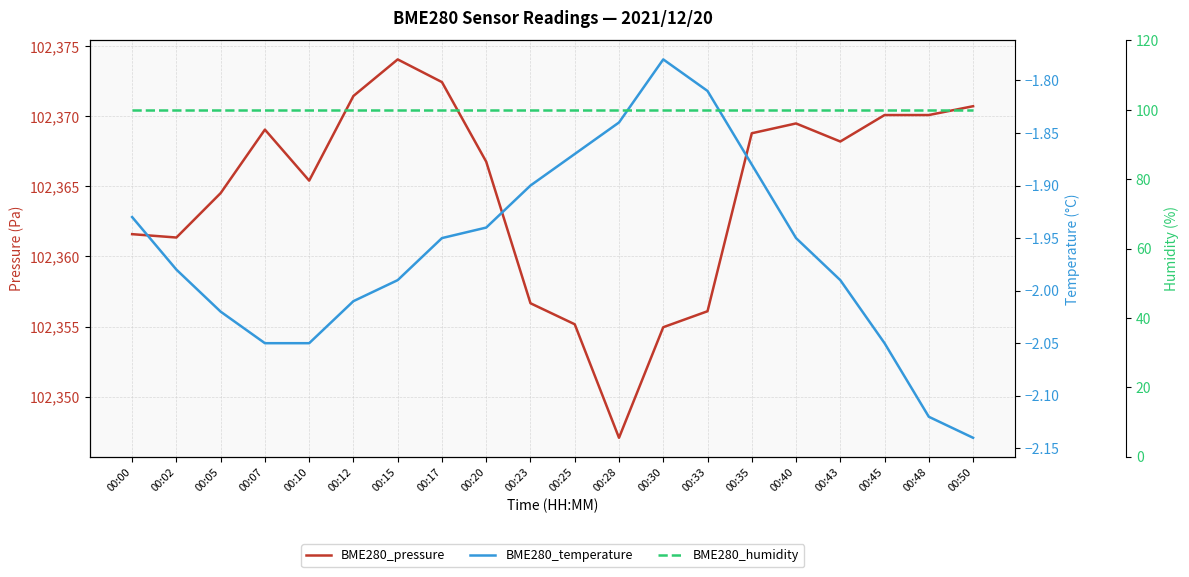

Reading left to right, transcribe all the data shown in this chart.

BME280_pressure: 102361.6	102361.4	102364.5	102369.1	102365.4	102371.4	102374.1	102372.4	102366.8	102356.7	102355.2	102347.1	102354.9	102356.1	102368.8	102369.5	102368.2	102370.1	102370.1	102370.7
BME280_temperature: -1.9	-2.0	-2.0	-2.0	-2.0	-2.0	-2.0	-1.9	-1.9	-1.9	-1.9	-1.8	-1.8	-1.8	-1.9	-1.9	-2.0	-2.0	-2.1	-2.1
BME280_humidity: 100.0	100.0	100.0	100.0	100.0	100.0	100.0	100.0	100.0	100.0	100.0	100.0	100.0	100.0	100.0	100.0	100.0	100.0	100.0	100.0